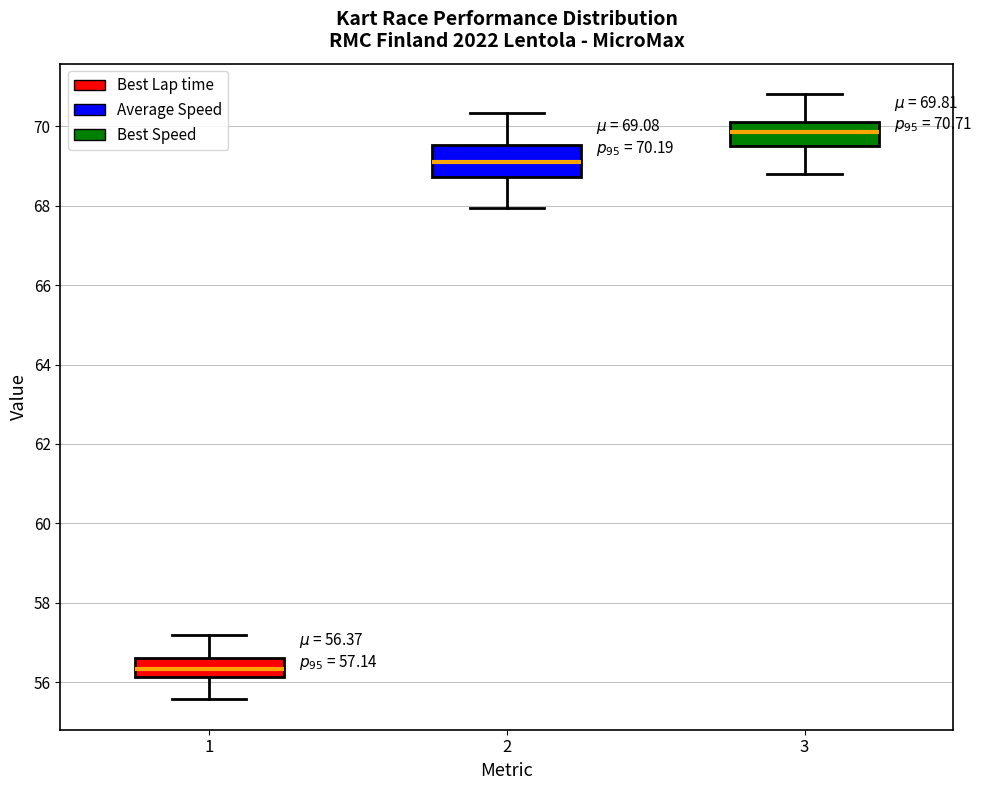

Which box's median line is the highest?

3